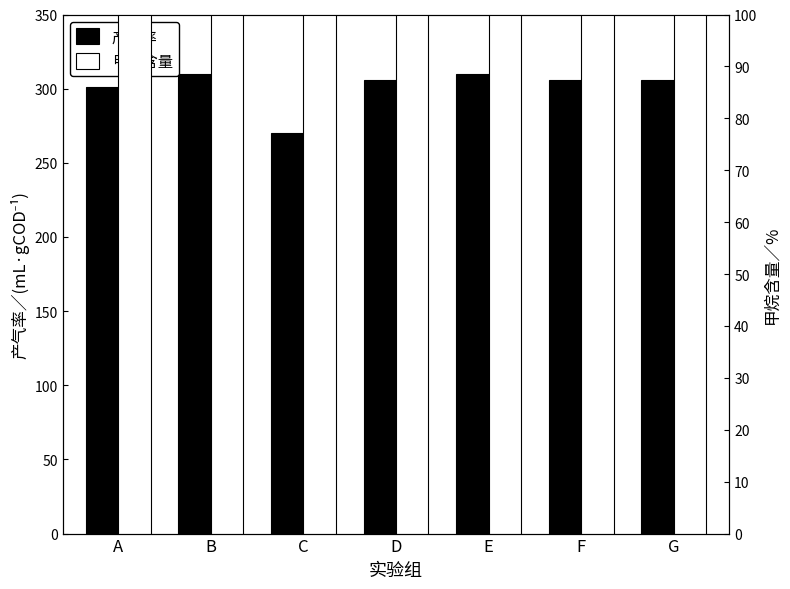

Reading left to right, what are all the values shown in this chart?

产气率: A=301.1	B=310.0	C=270.0	D=305.6	E=310.0	F=305.6	G=305.6
甲烷含量: A=135.0	B=203.0	C=135.0	D=135.0	E=180.3	F=135.0	G=180.3